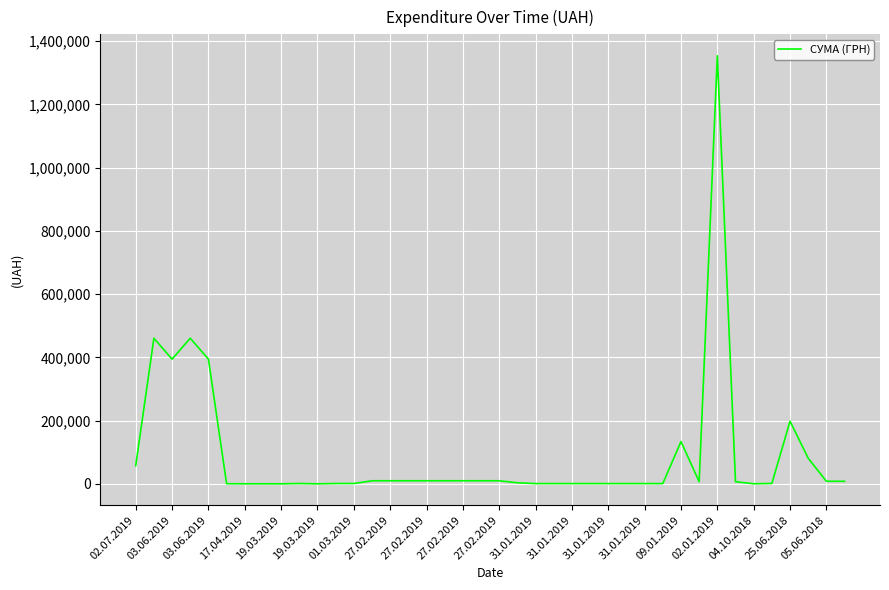

How many lines are shown in the chart?

1